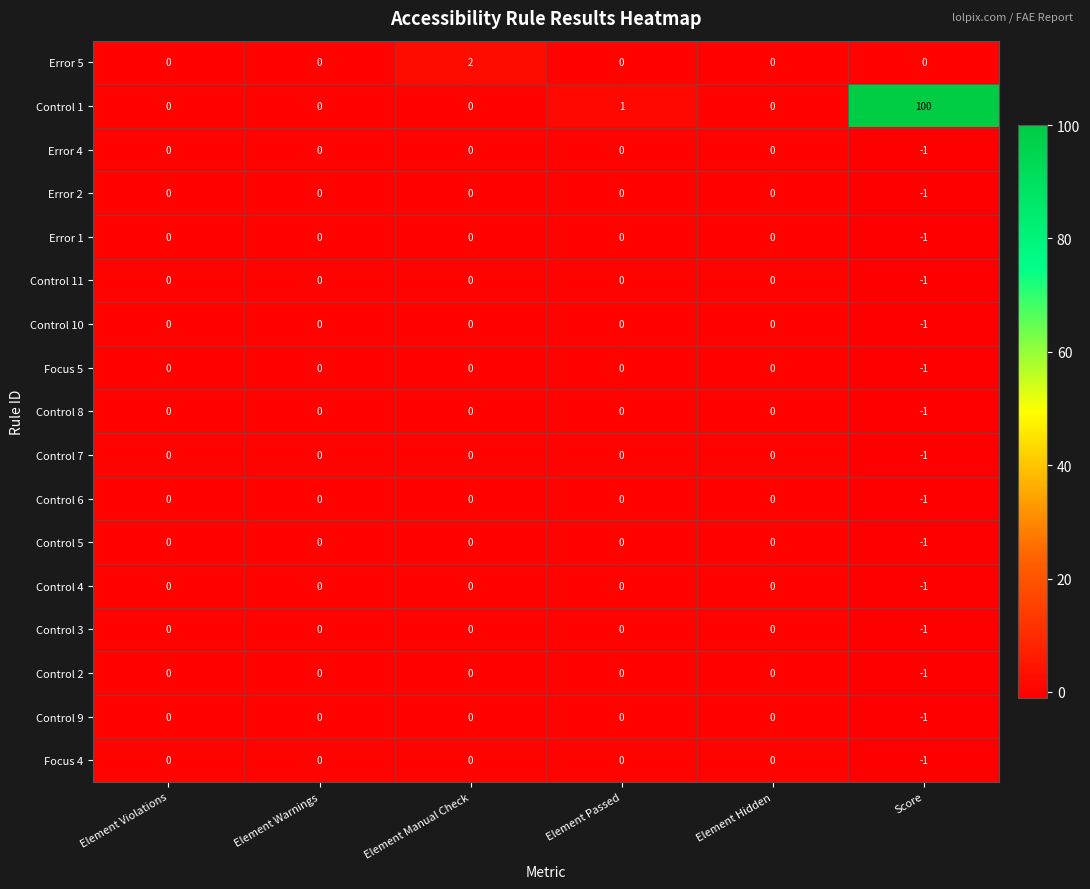

Is it true that Control 2 equals 0 at Element Warnings?

True